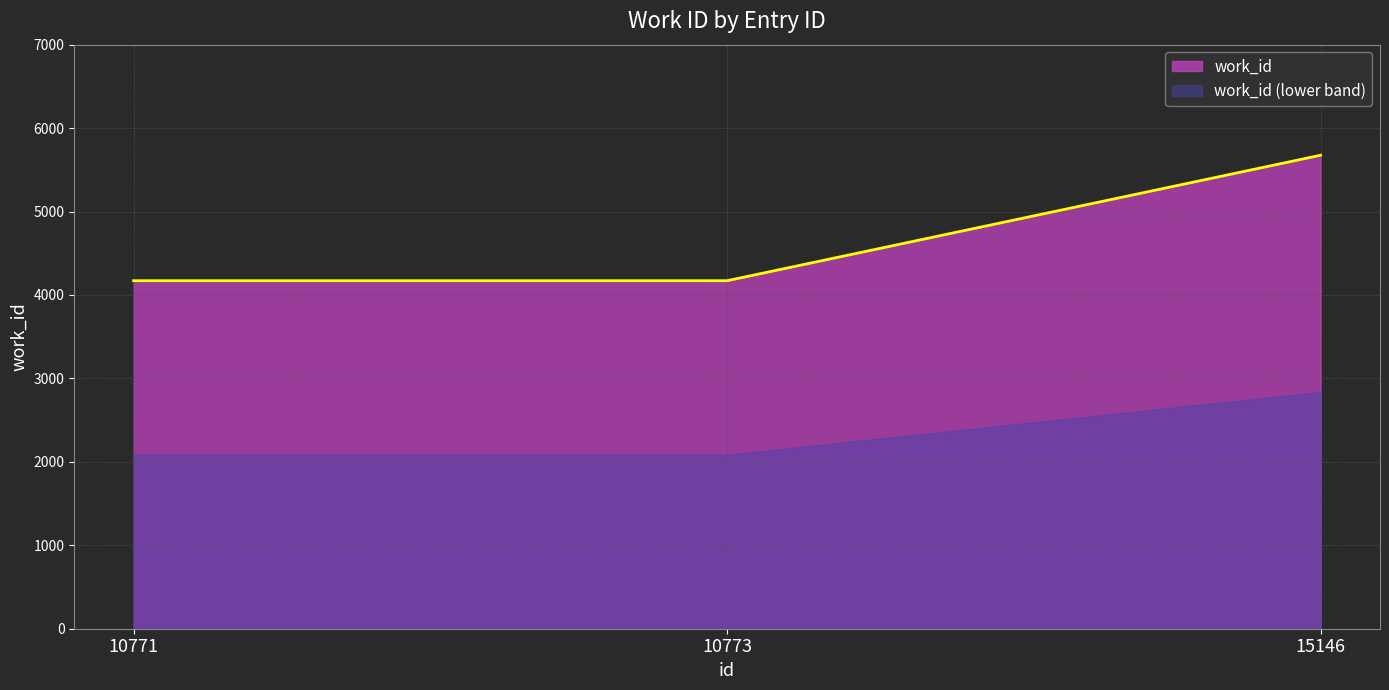

The value at 10773 is 6716. True or false?

False